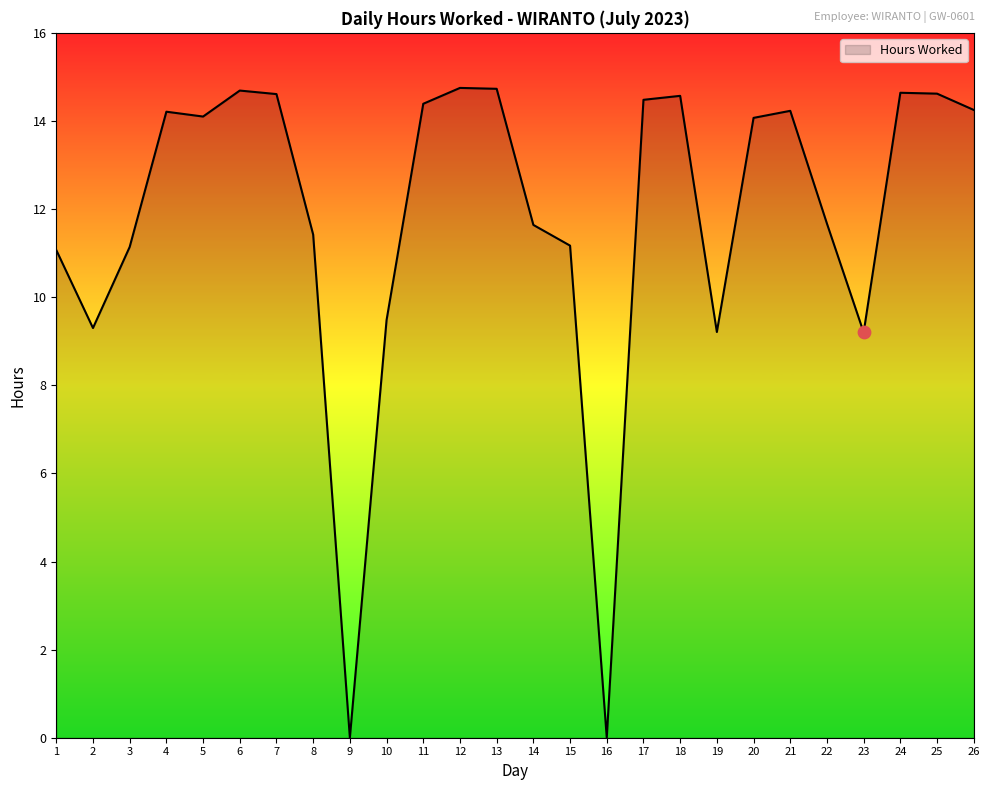

Which has a higher value, 13 or 17?

13